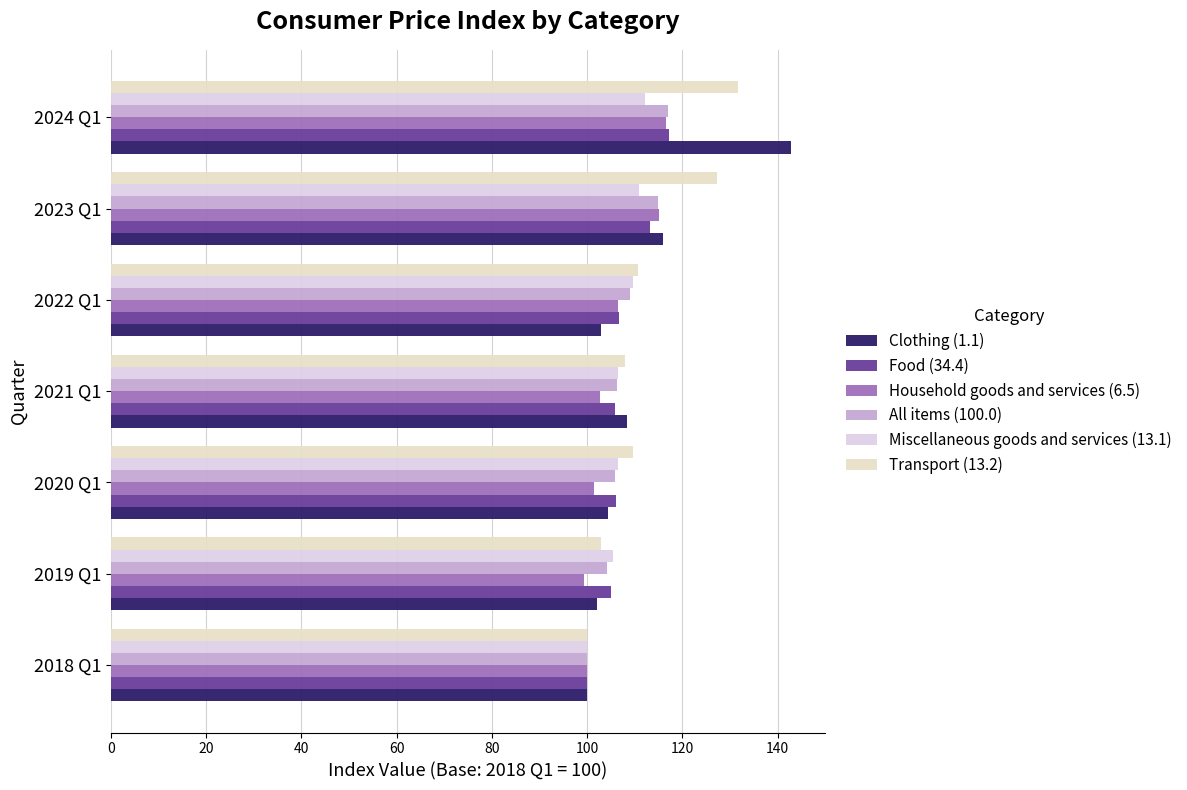

Count the number of data series in this chart.

6